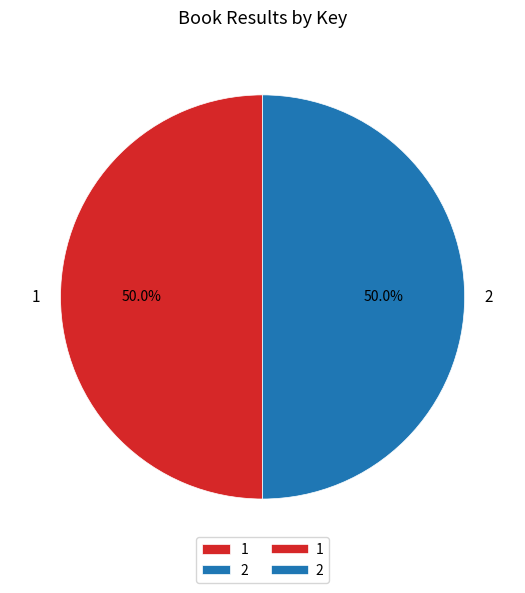

What percentage do 2 and 1 together represent?

100.0%